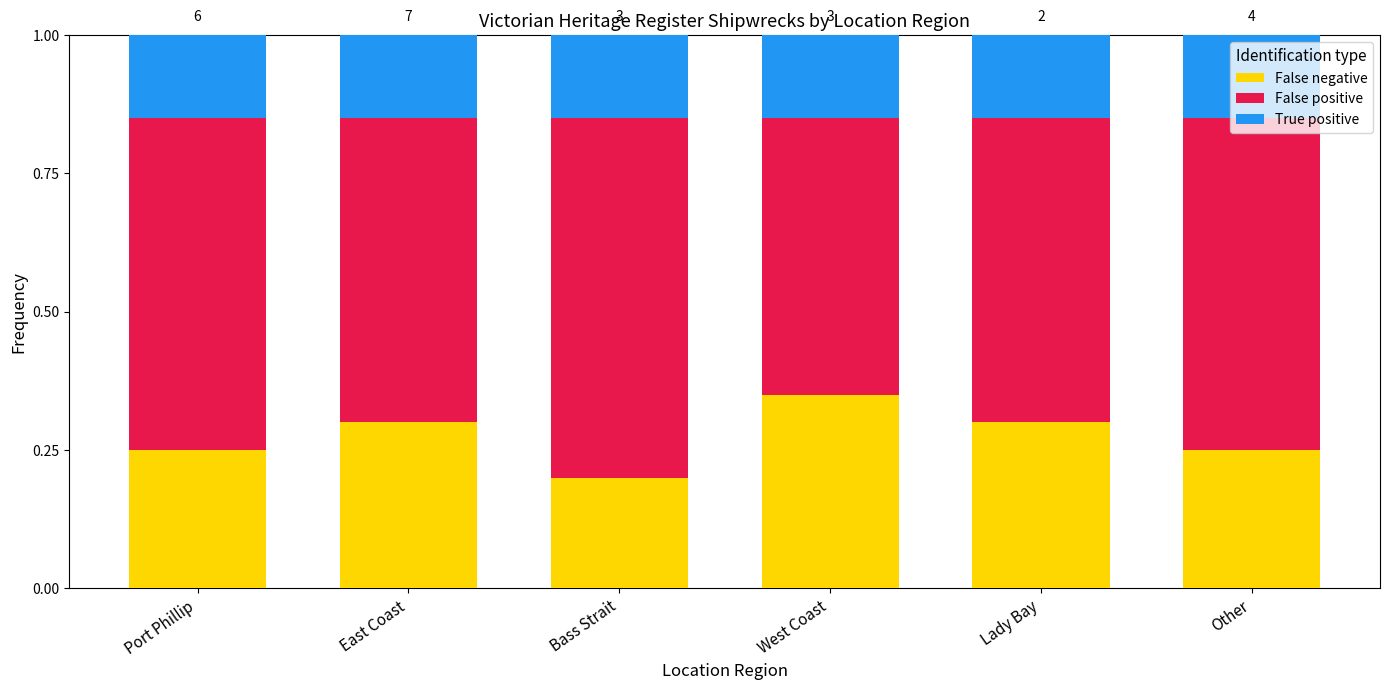

How many bars are there in total?

6